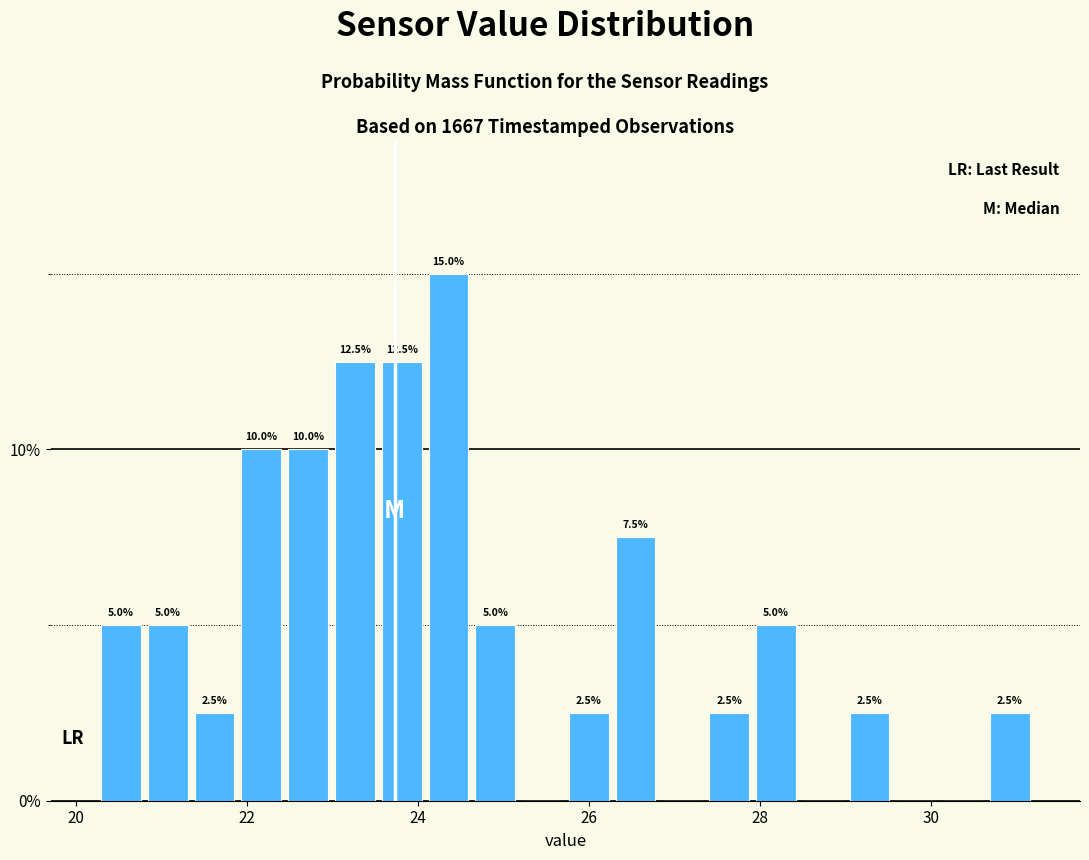

Read against the x-axis, roughly where is the centre of the tallest bar?

24.4